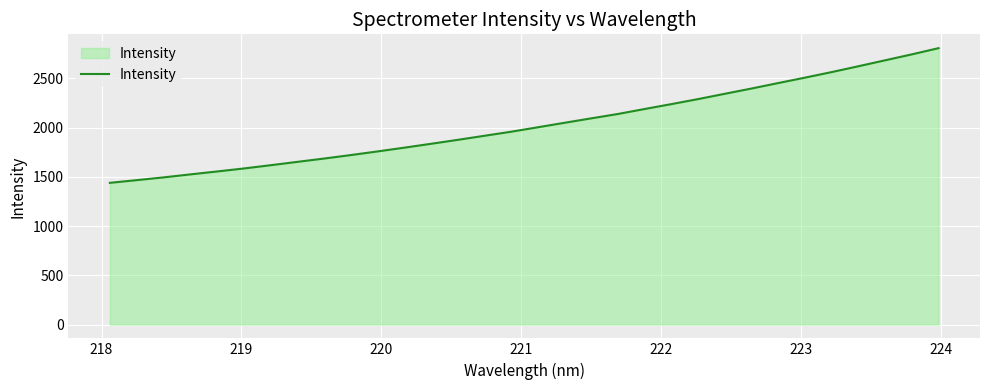

How many categories are shown in the chart?

32